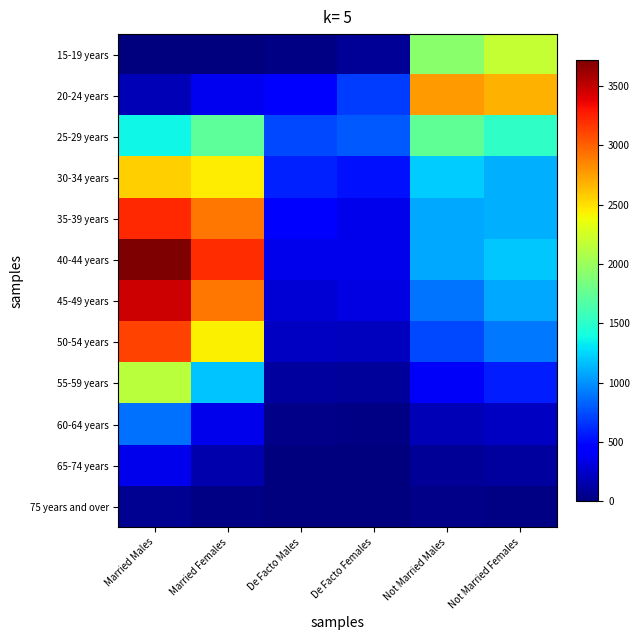

Between Married Males and Not Married Females, which series saw the biggest shift?

40-44 years